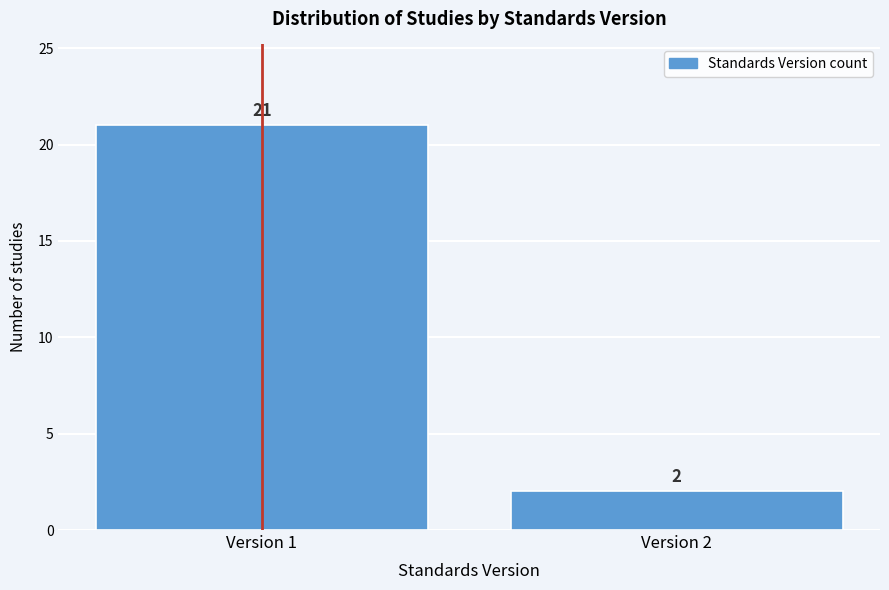

Reading left to right, what are all the values shown in this chart?

Version 1=21	Version 2=2